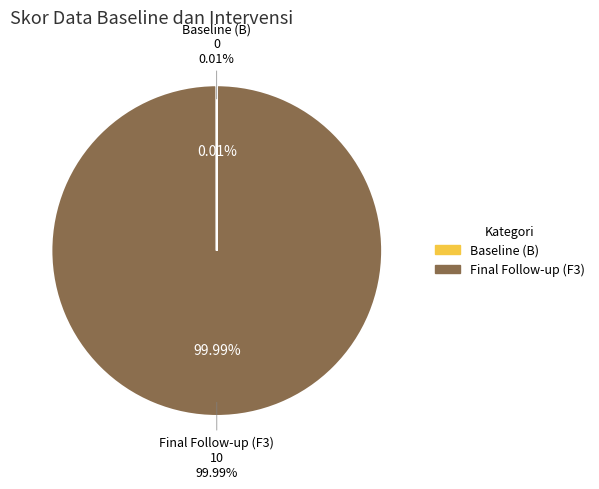

Which category has the smallest portion of the pie?

B